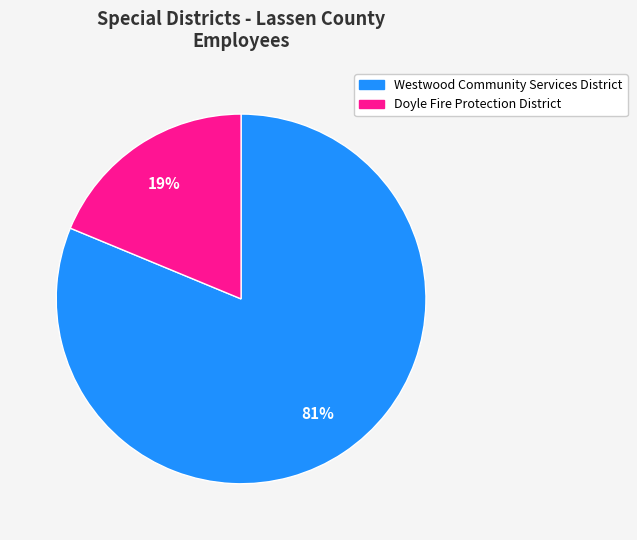

To the nearest percent, what is the average slice percentage?

50%